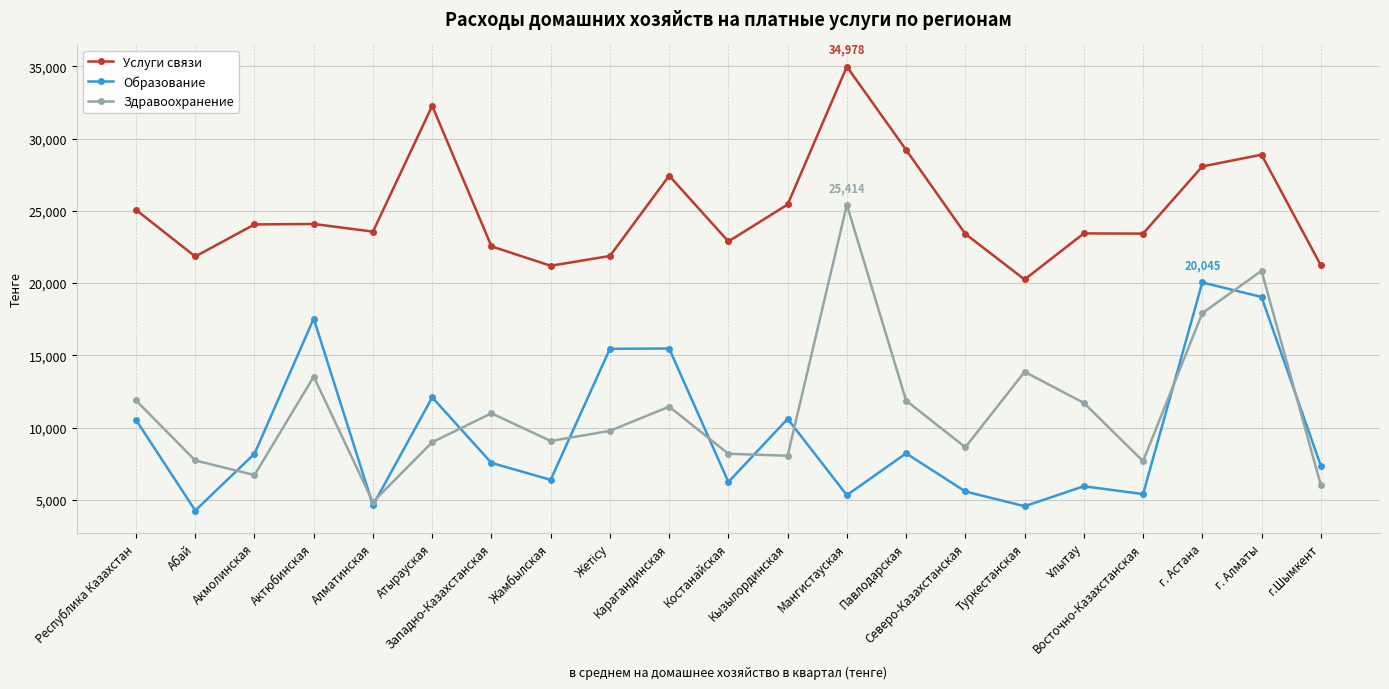

Where does the Здравоохранение series first go above 9778?

Республика Казахстан